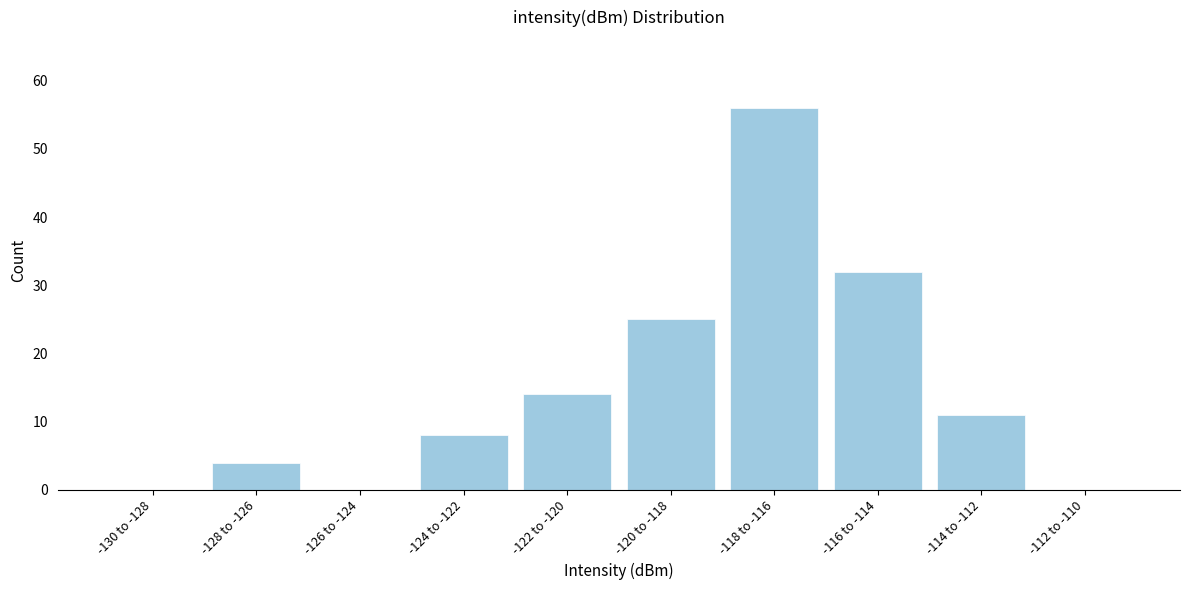

Reading left to right, transcribe all the data shown in this chart.

-130 to -128=0	-128 to -126=4	-126 to -124=0	-124 to -122=8	-122 to -120=14	-120 to -118=25	-118 to -116=56	-116 to -114=32	-114 to -112=11	-112 to -110=0